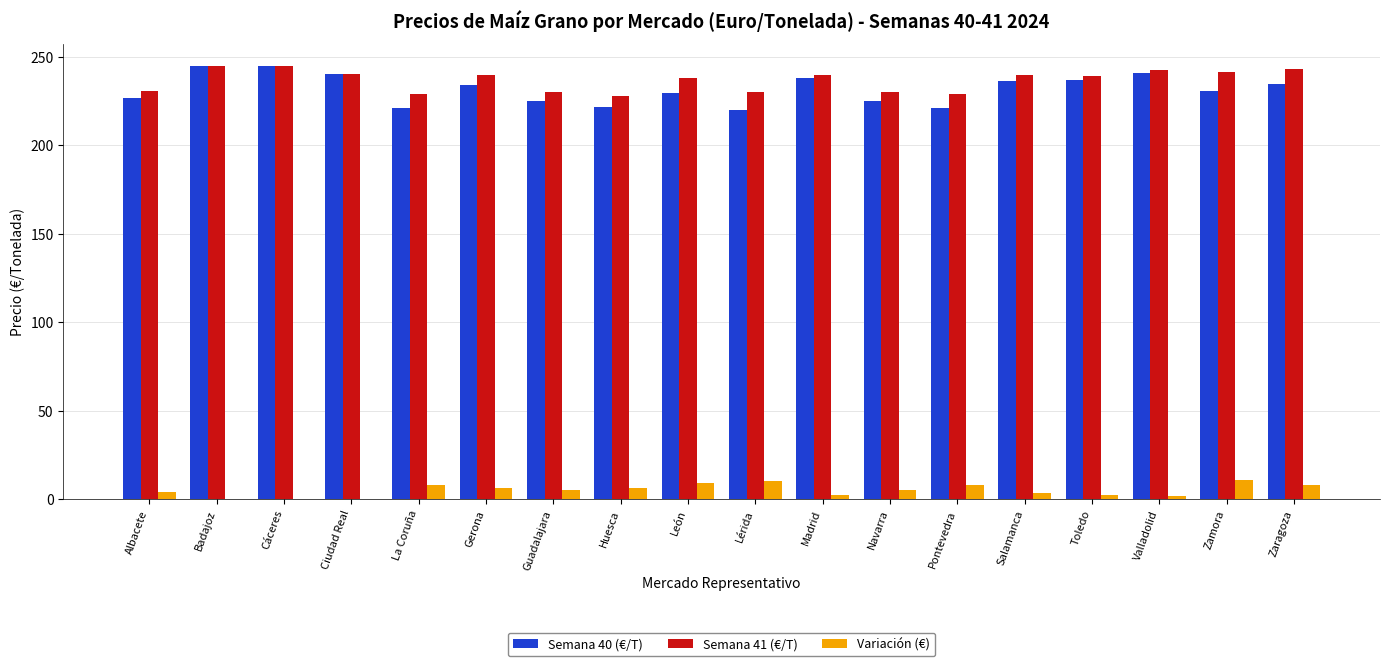

Is the value of Semana 40 (€/T) at Pontevedra greater than the value of Variación (€) at Toledo?

Yes